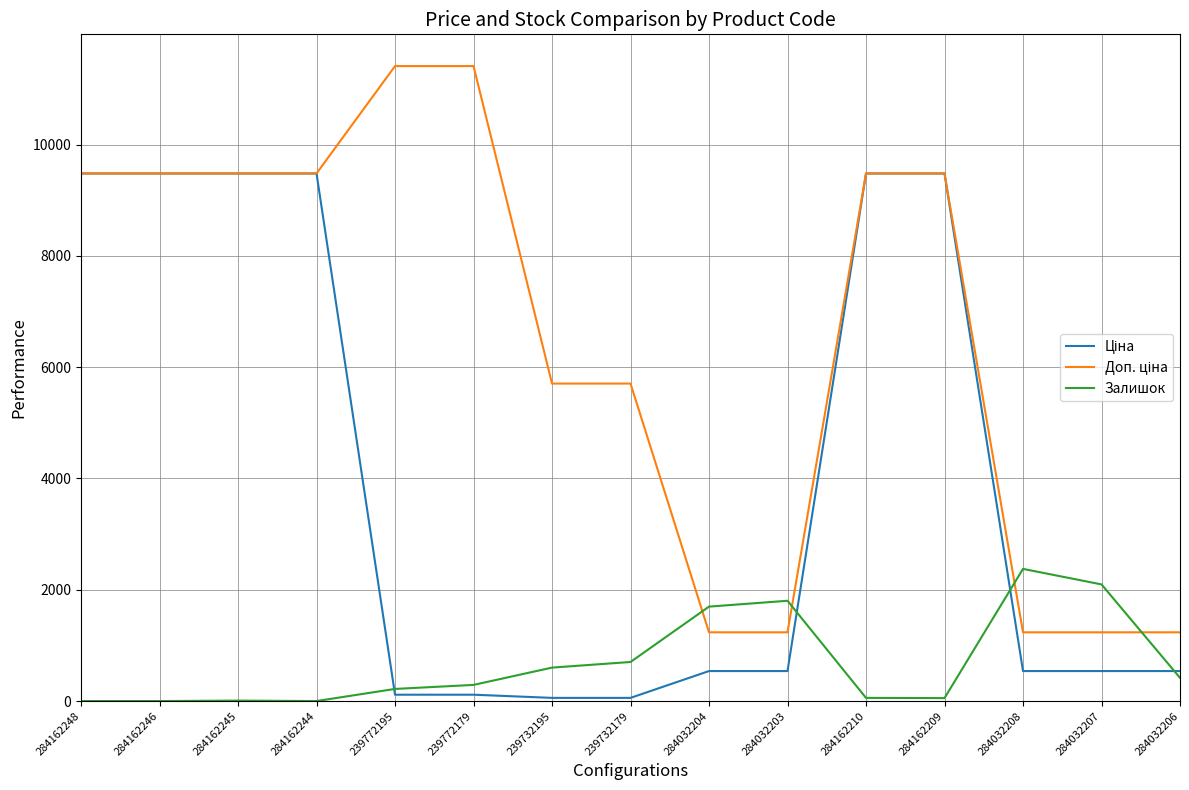

What is the total value across all series at 284162246?

18960.1